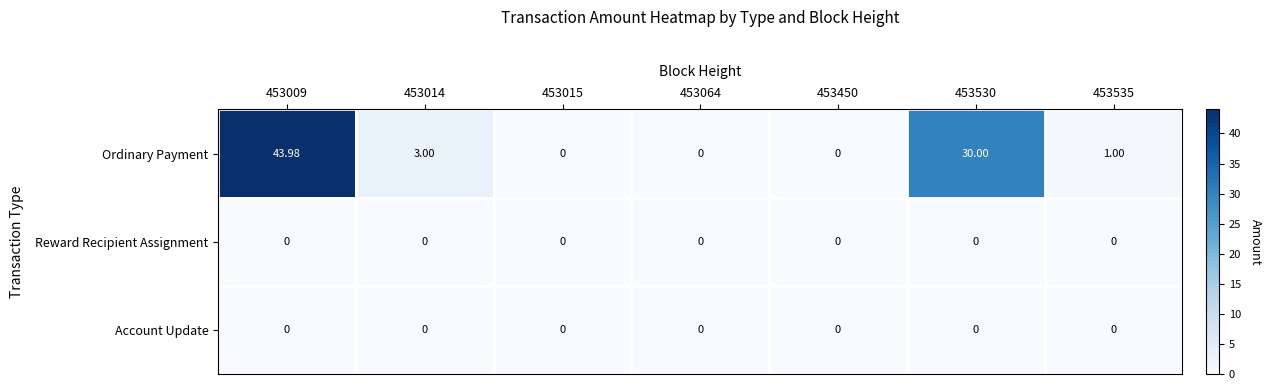

Which series has the largest total across all categories?

Ordinary Payment